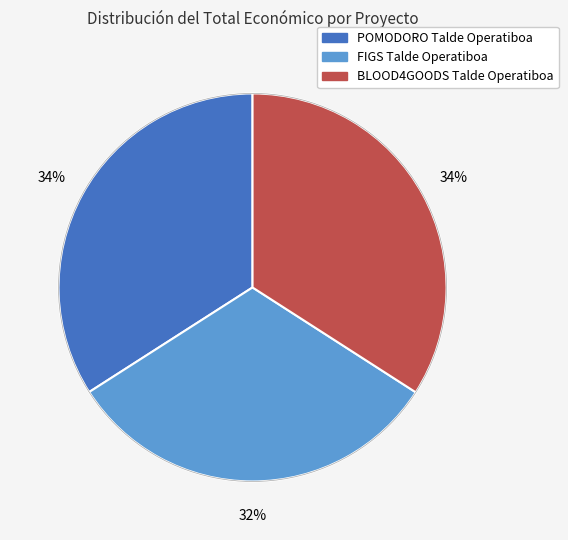

How many slices are in this pie chart?

3